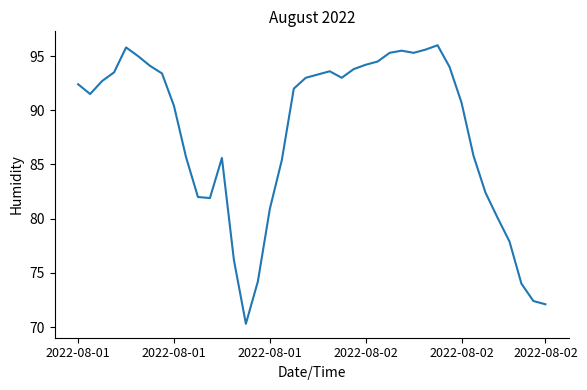

What is the smallest value displayed?

70.3